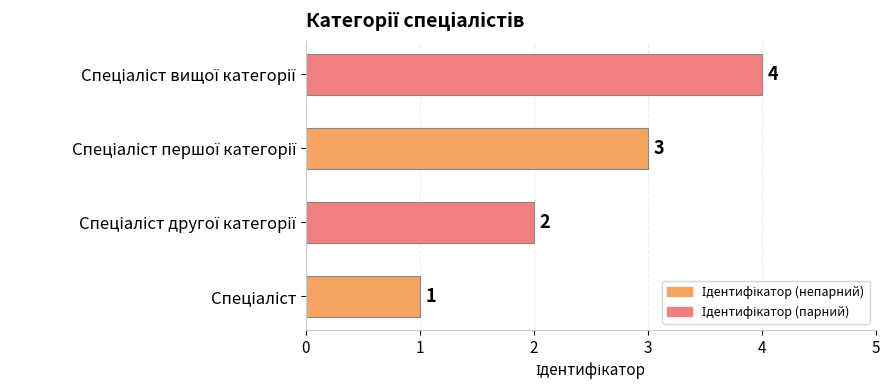

What is the greatest value displayed?

4